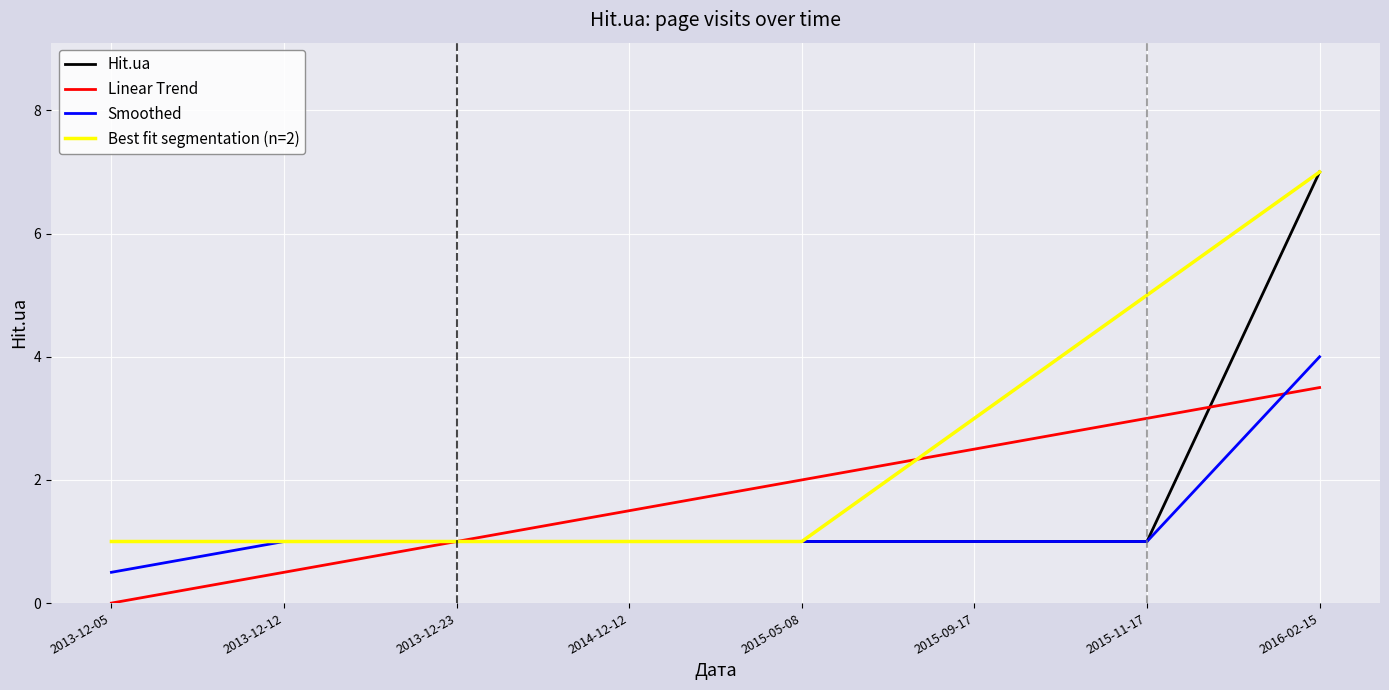

What is the label of the 3rd point from the right?

2015-09-17